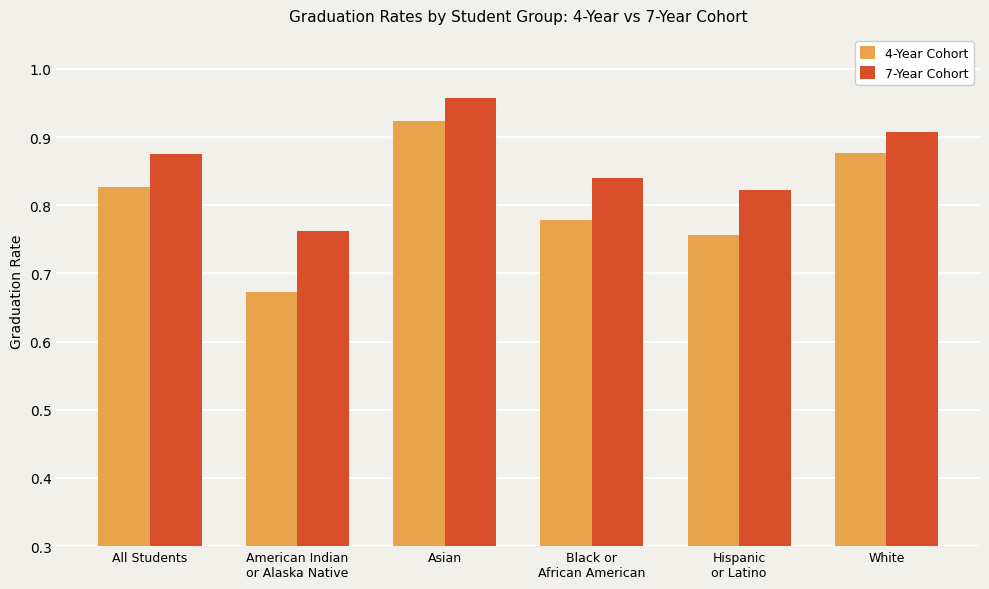

Which category has the highest value in the 4-Year Cohort series?

Asian